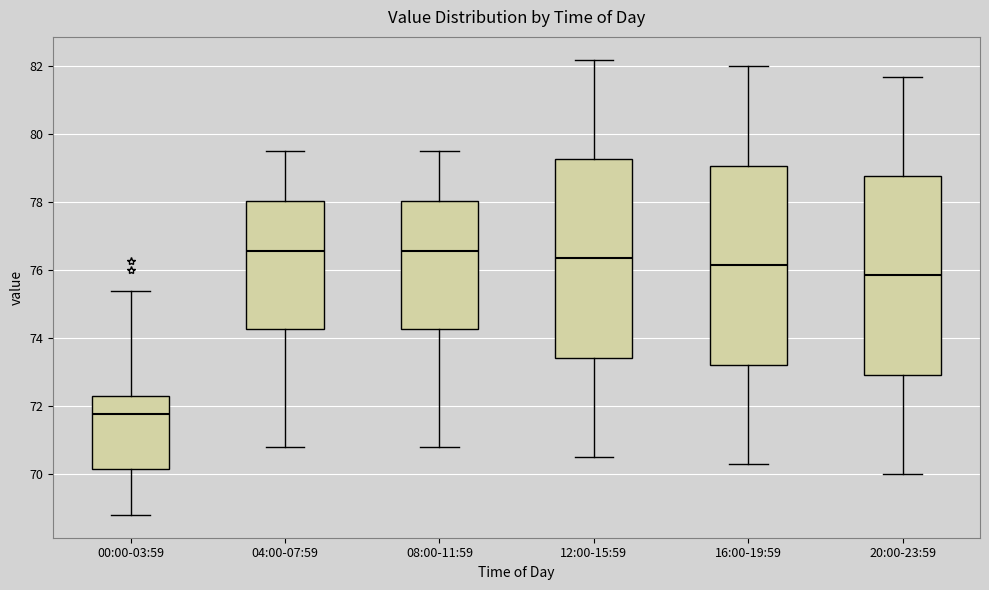

Which box's median line is the lowest?

00:00-03:59